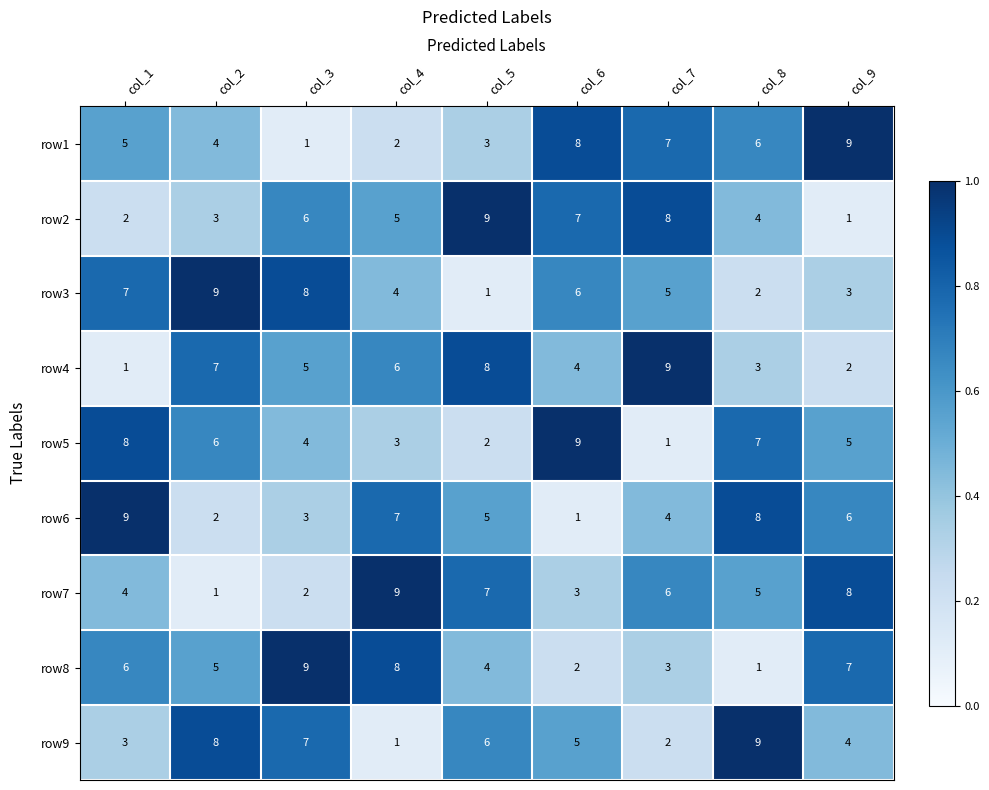

At how many categories does at least one series exceed 6?

9